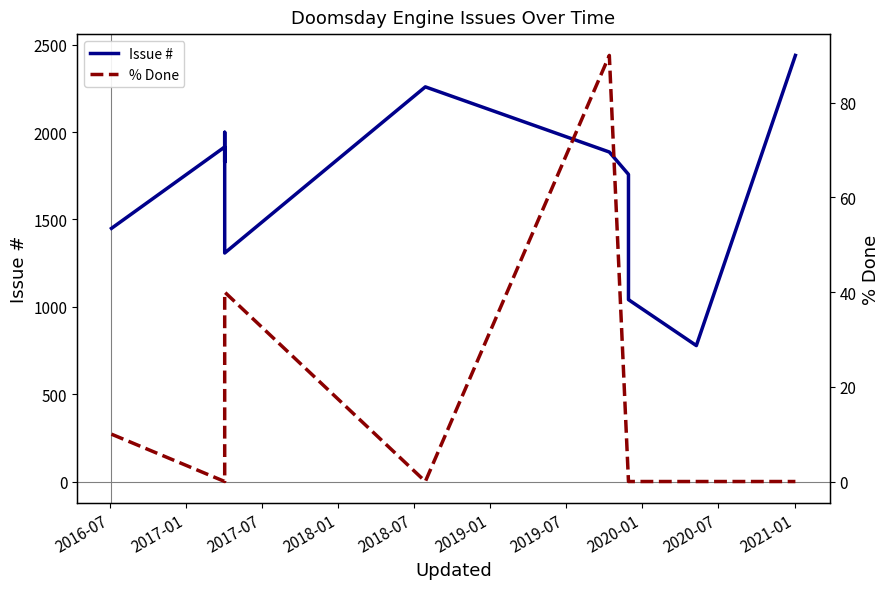

What is the difference between the Issue # values at 2020-07 and 2016-07?

309